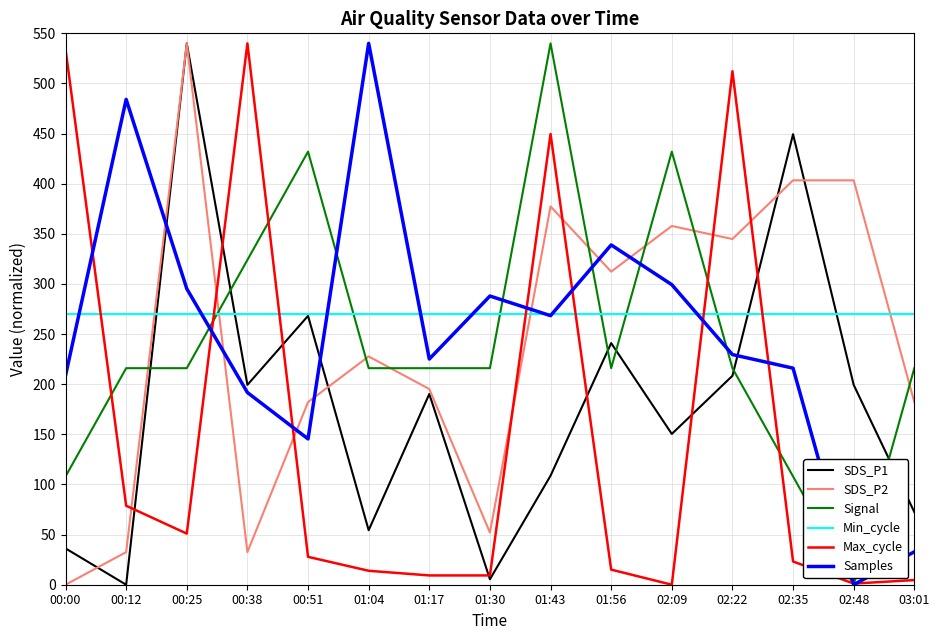

True or false: Min_cycle and Signal intersect in this chart.

True